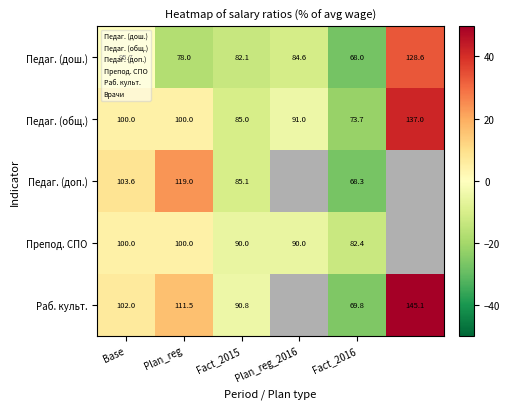

Count the number of data series in this chart.

5